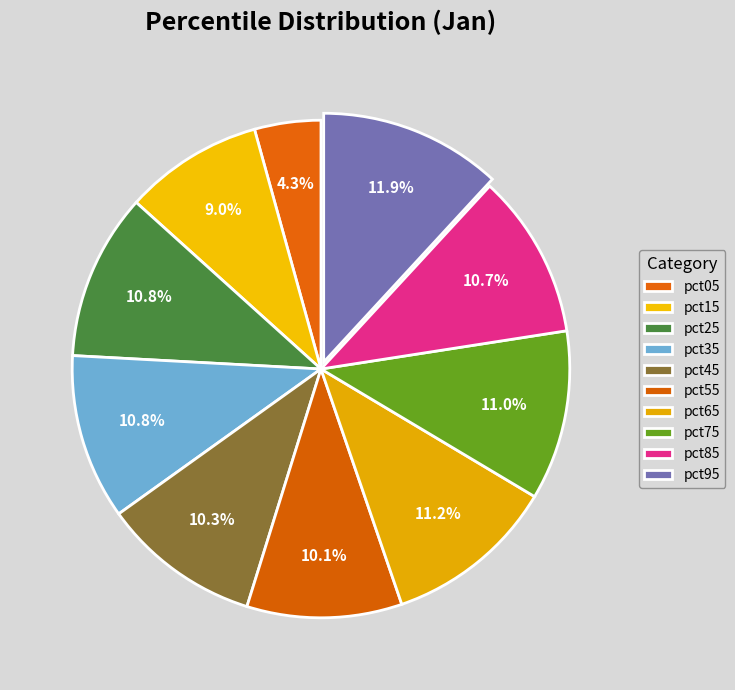

To the nearest percent, what is the combined percentage of pct75 and pct35?

22%